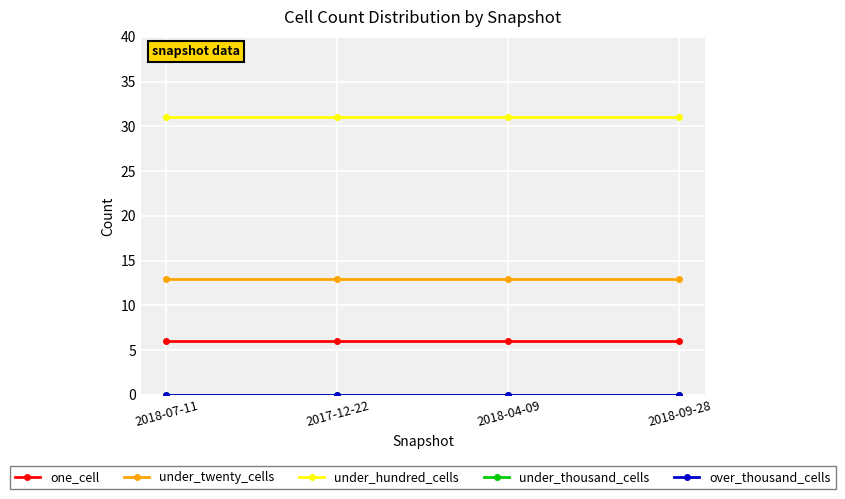

What are all the series names shown in the legend?

one_cell, under_twenty_cells, under_hundred_cells, under_thousand_cells, over_thousand_cells